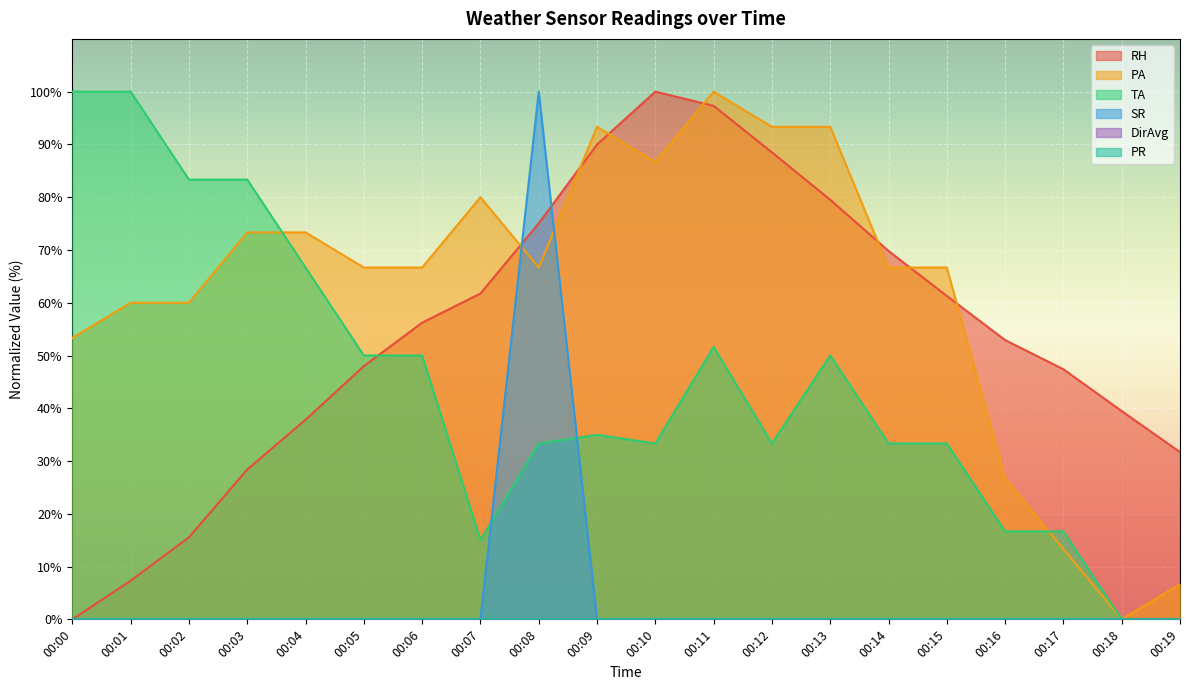

The PA series shows 166.6 at 00:09. True or false?

False